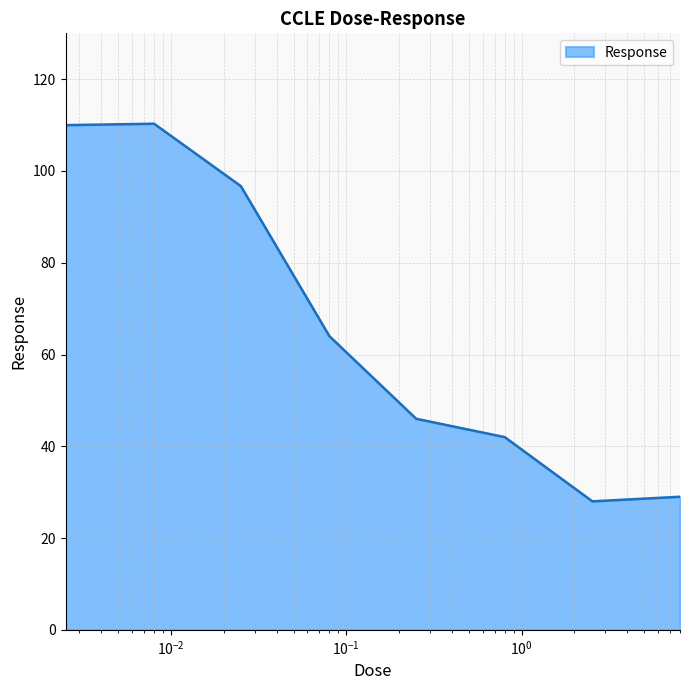

What is the average value?

65.7